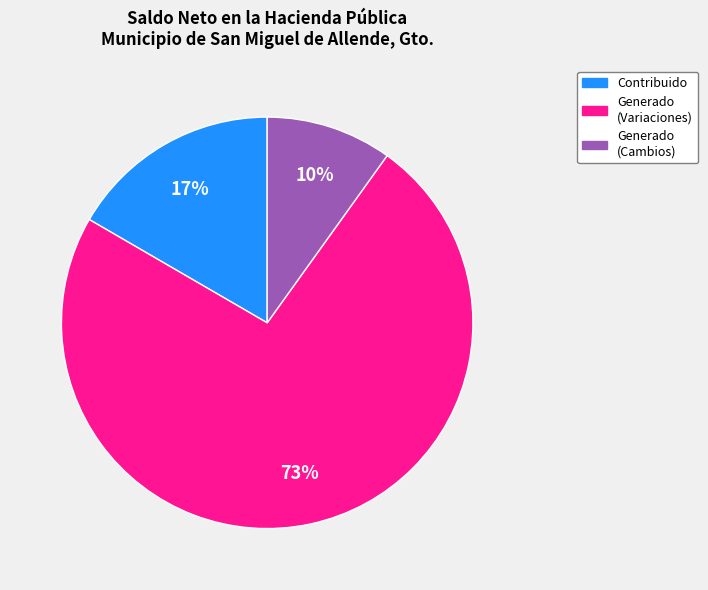

To the nearest percent, what is the average slice percentage?

33%